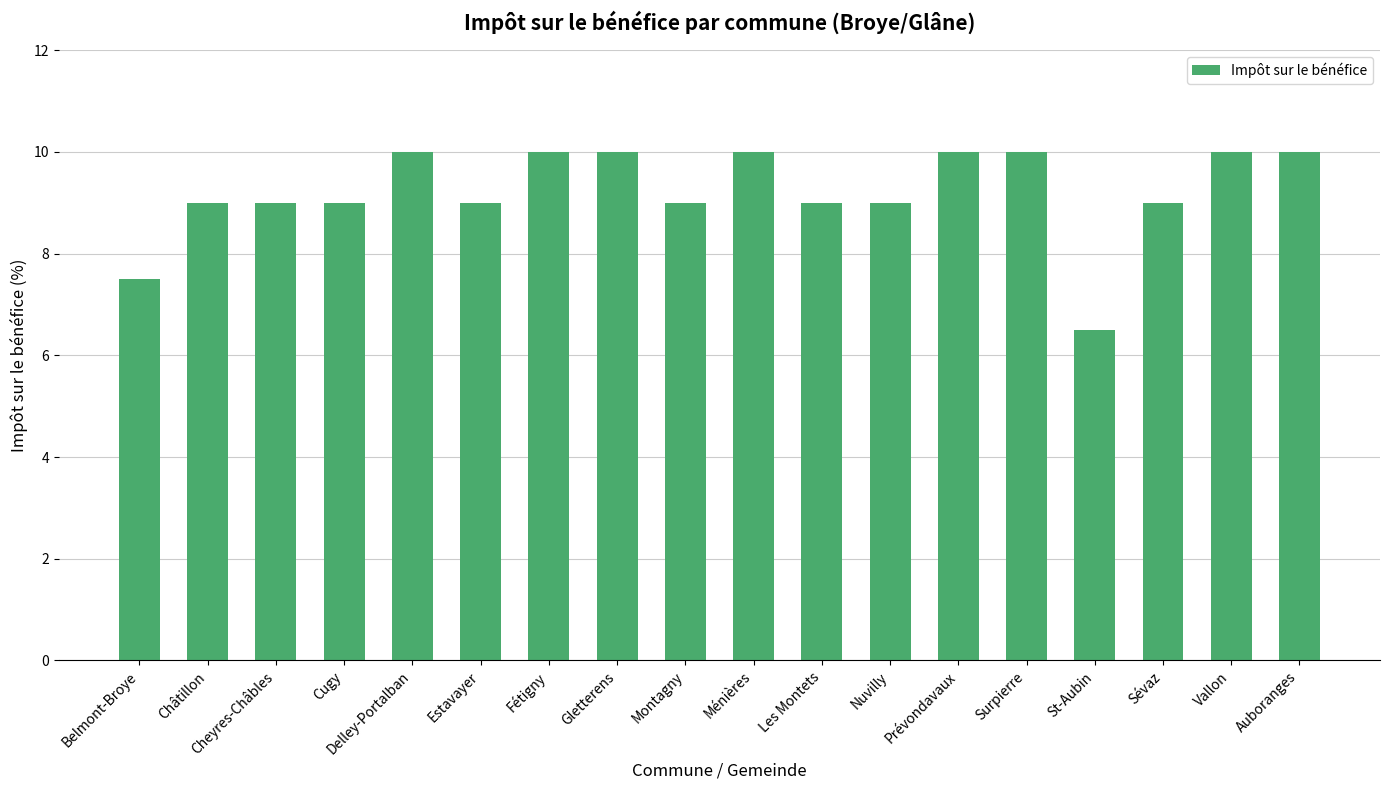

The chart shows a value of 16.2 at Nuvilly. True or false?

False